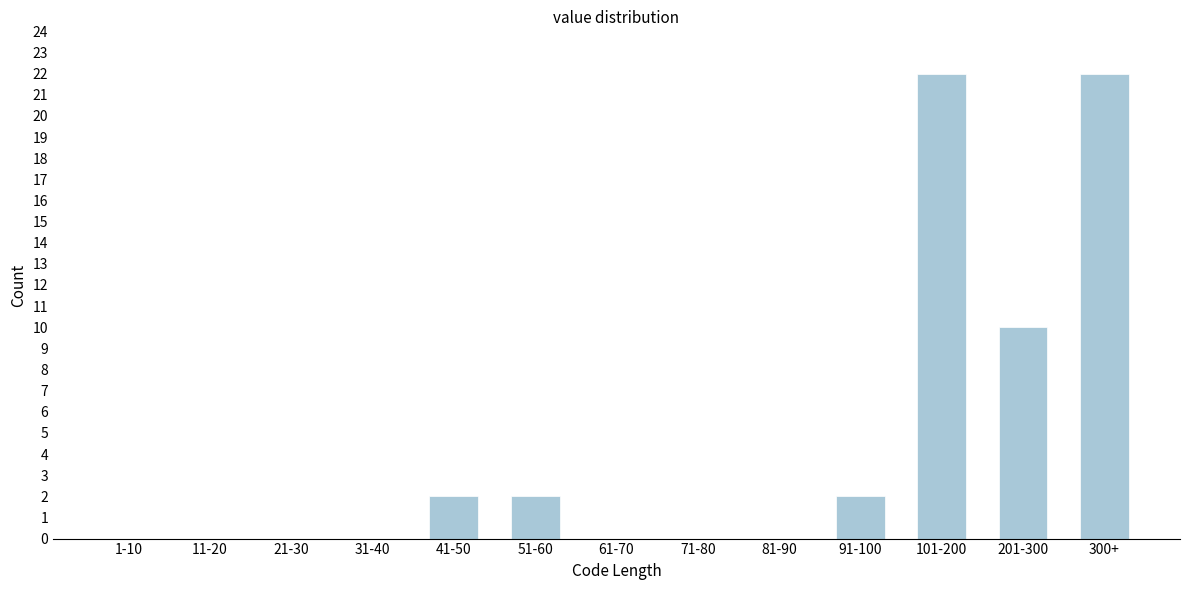

Reading left to right, list all the values displayed in this chart.

1-10=0	11-20=0	21-30=0	31-40=0	41-50=2	51-60=2	61-70=0	71-80=0	81-90=0	91-100=2	101-200=22	201-300=10	300+=22